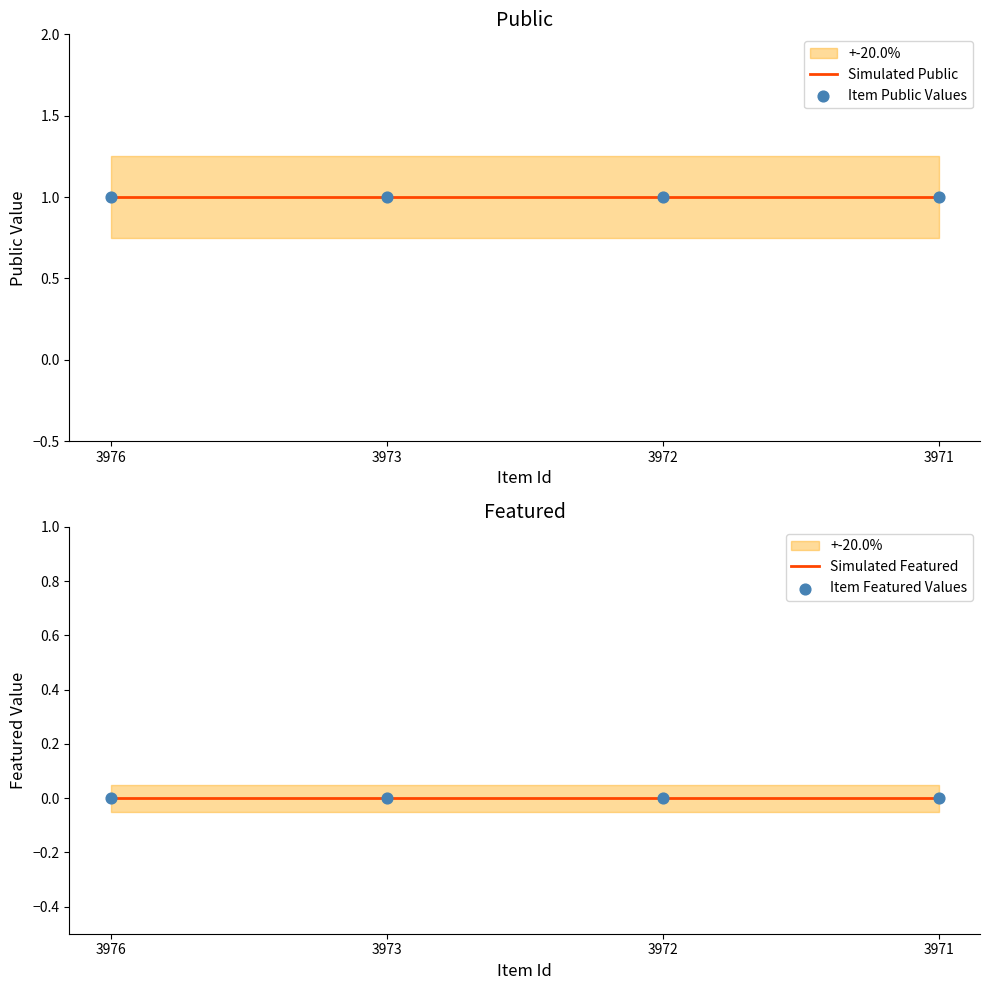

Is the value of public at 3971 greater than the value of featured at 3973?

Yes